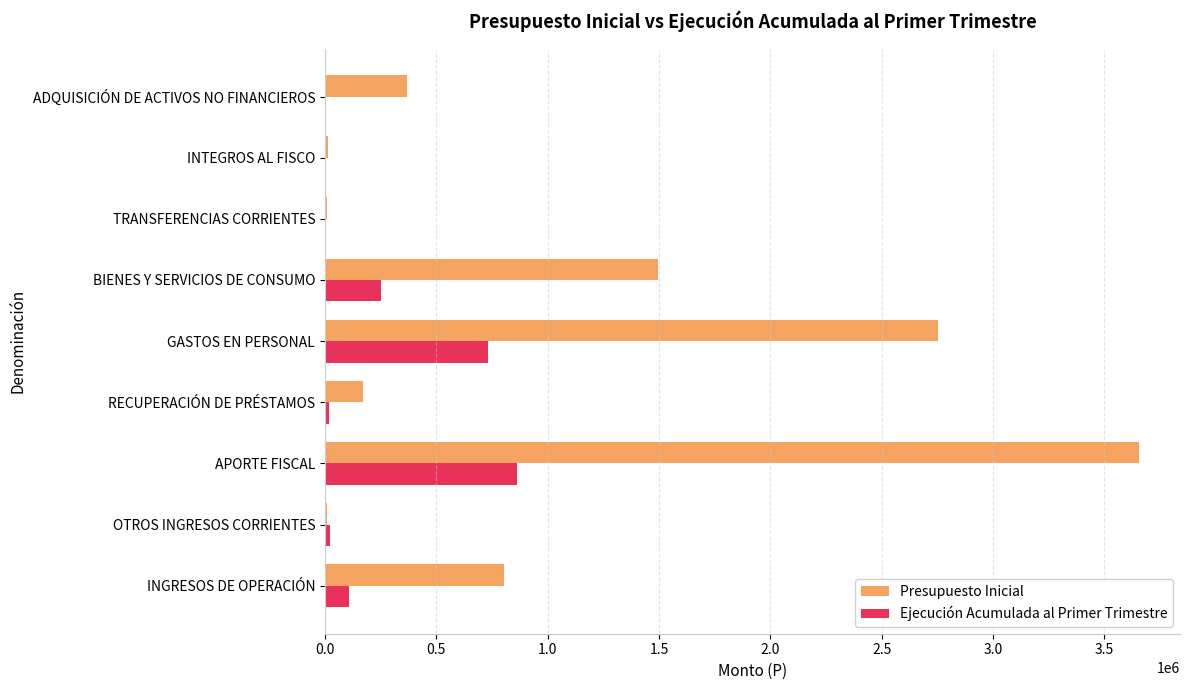

The value of Presupuesto Inicial at BIENES Y SERVICIOS DE CONSUMO is 616453. True or false?

False